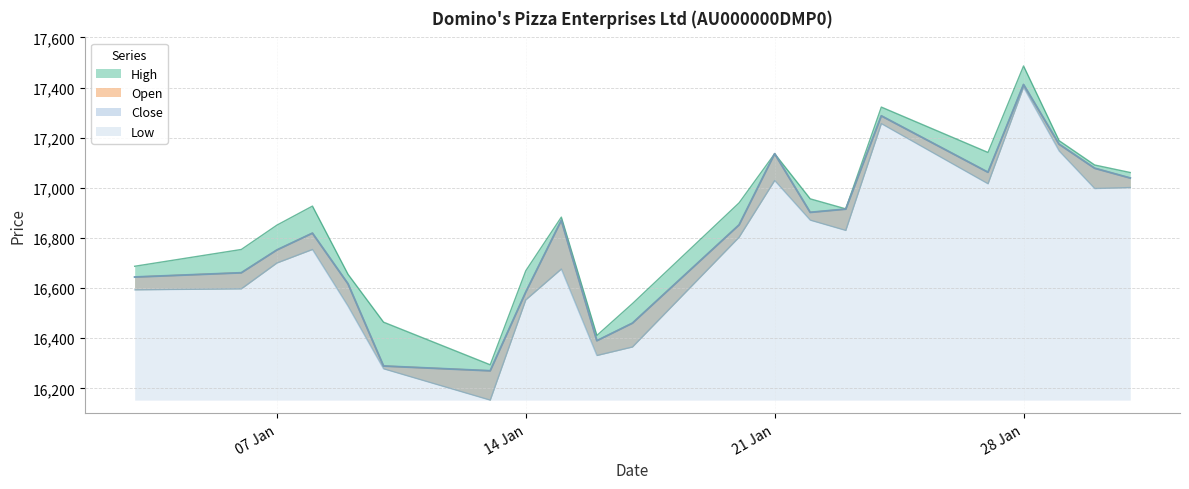

True or false: Close and Open intersect in this chart.

False